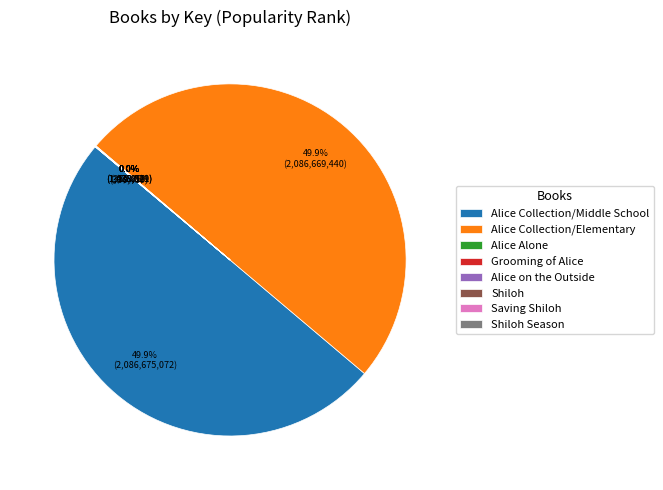

What is the smallest slice in the pie chart?

Shiloh